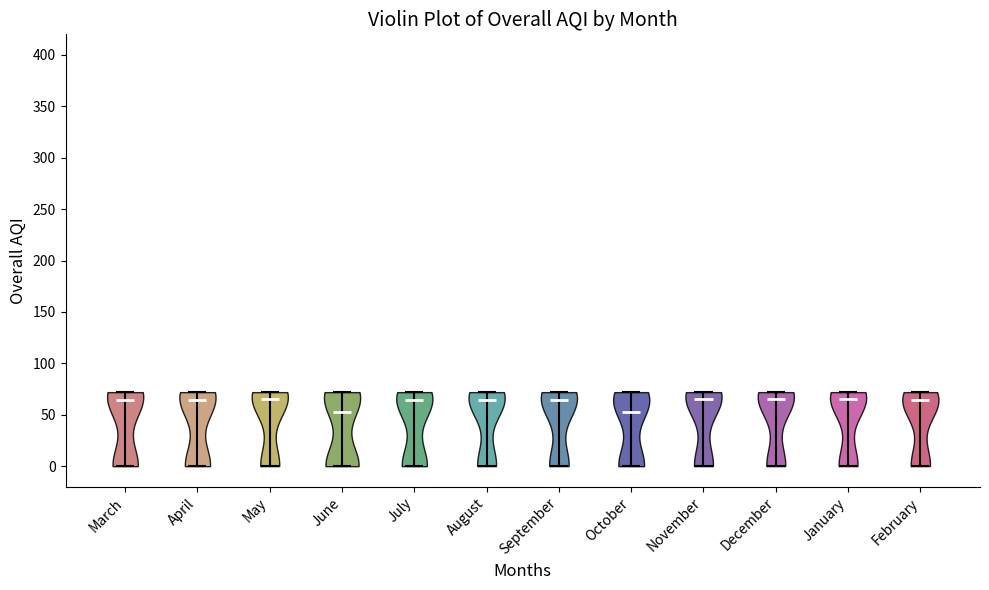

Reading left to right, read every violin against the y-axis: where its median line is, and the lowest and highest points it reaches. The values are not printed on the chart, so give them approximately, as read against the axis.

March: median line 65, lowest point 0, highest point 70
April: median line 65, lowest point 0, highest point 70
May: median line 65, lowest point 0, highest point 70
June: median line 55, lowest point 0, highest point 70
July: median line 65, lowest point 0, highest point 70
August: median line 65, lowest point 0, highest point 70
September: median line 65, lowest point 0, highest point 70
October: median line 55, lowest point 0, highest point 70
November: median line 65, lowest point 0, highest point 70
December: median line 65, lowest point 0, highest point 70
January: median line 65, lowest point 0, highest point 70
February: median line 65, lowest point 0, highest point 70